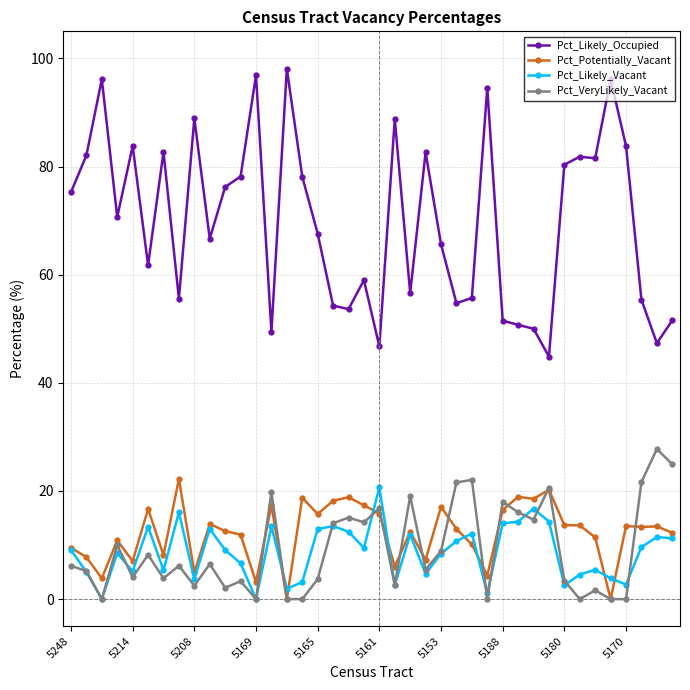

True or false: Pct_Likely_Vacant has more than 1 interior local peaks.

True